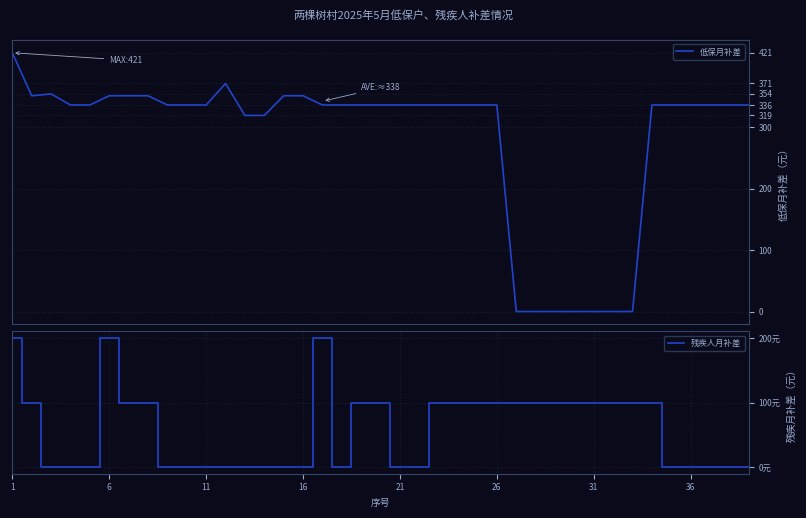

Reading left to right, list all the values displayed in this chart.

低保月补差: 421	351	354	336	336	351	351	351	336	336	336	371	319	319	351	351	336	336	336	336	336	336	336	336	336	336	0	0	0	0	0	0	0	336	336	336	336	336	336
残疾人月补差: 200	100	0	0	0	200	100	100	0	0	0	0	0	0	0	0	200	0	100	100	0	0	100	100	100	100	100	100	100	100	100	100	100	100	0	0	0	0	0